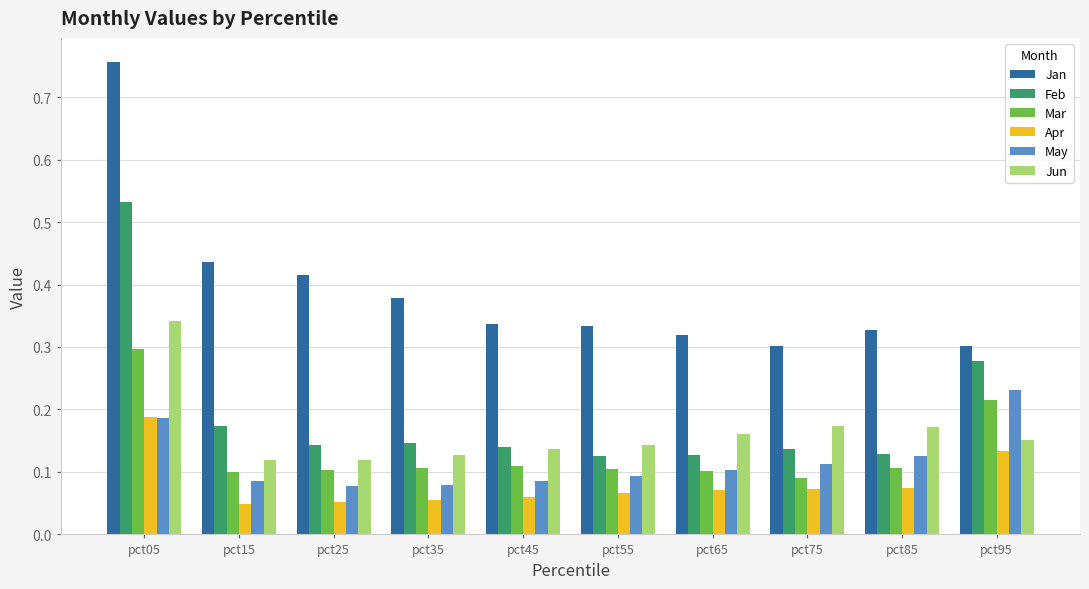

How many series are shown in this chart?

6